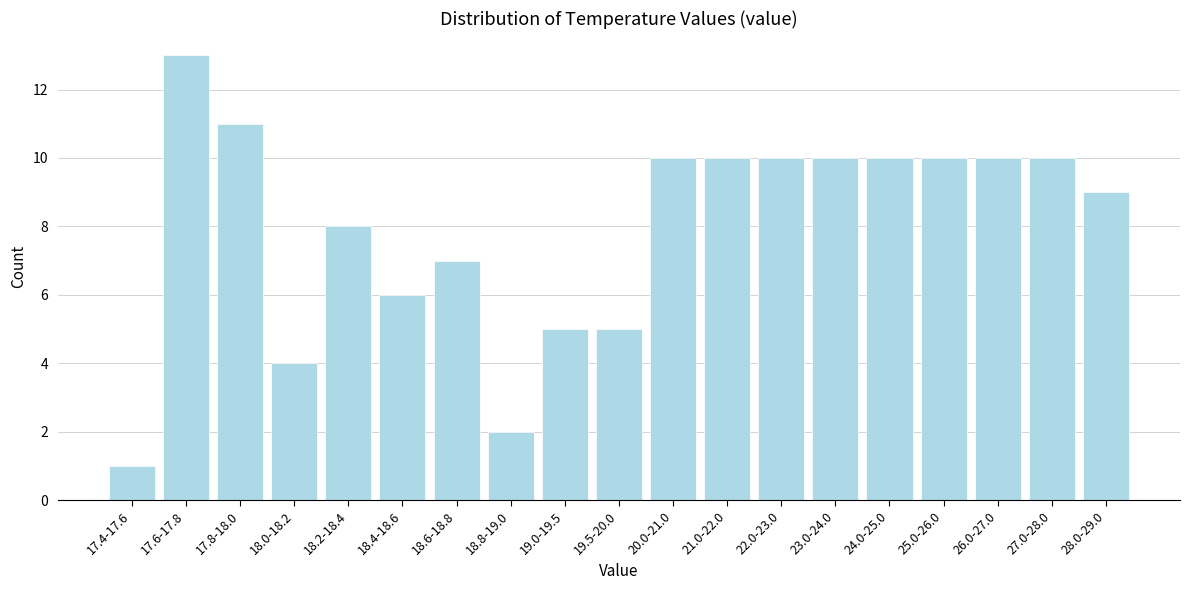

Reading left to right, what are all the values shown in this chart?

1	13	11	4	8	6	7	2	5	5	10	10	10	10	10	10	10	10	9